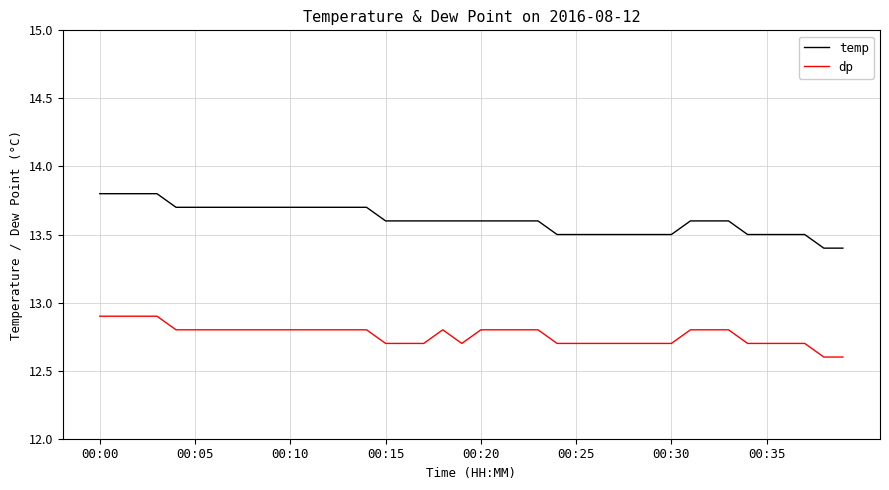

List the series in order of their overall mean, lowest first.

dp, temp